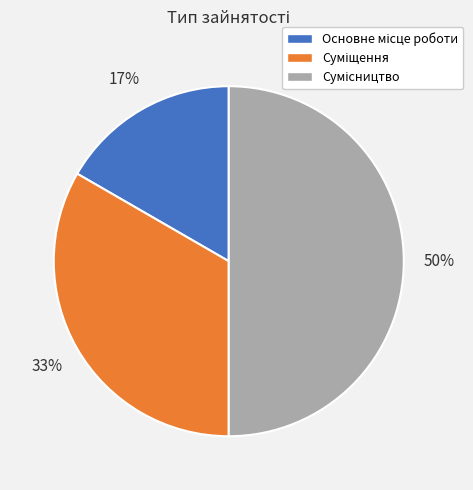

To the nearest percent, what is the average slice percentage?

33%